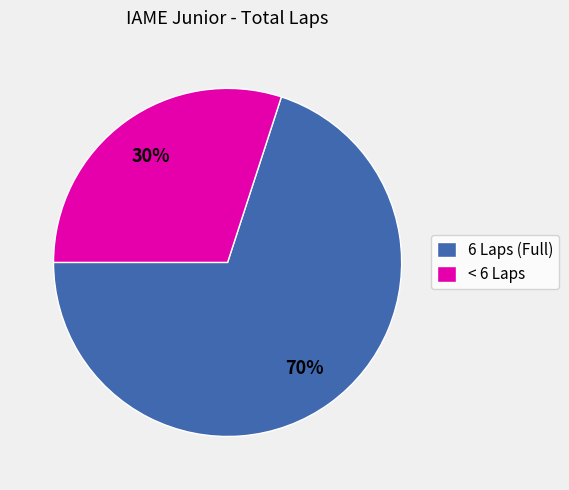

What is the smallest slice in the pie chart?

< 6 Laps